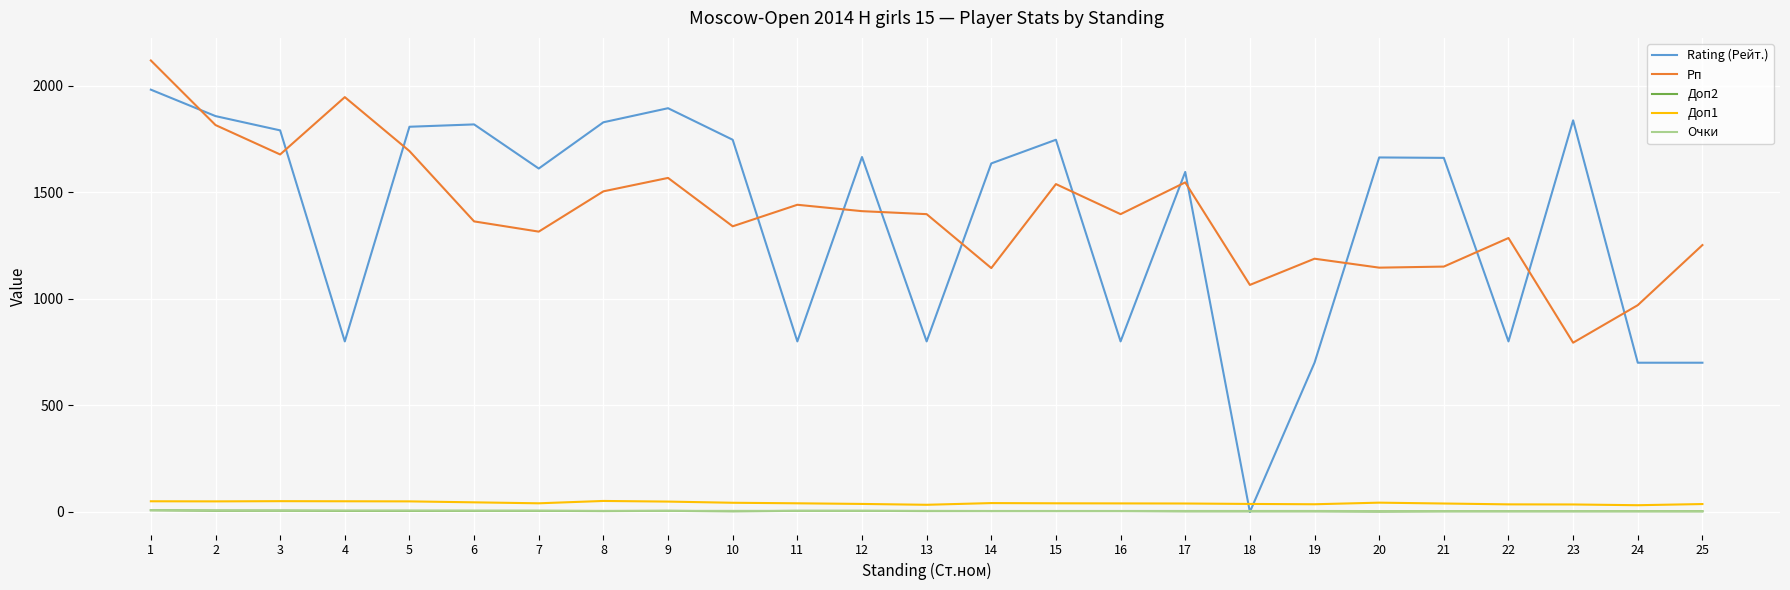

The Рп series shows 1397.0 at 16. True or false?

True